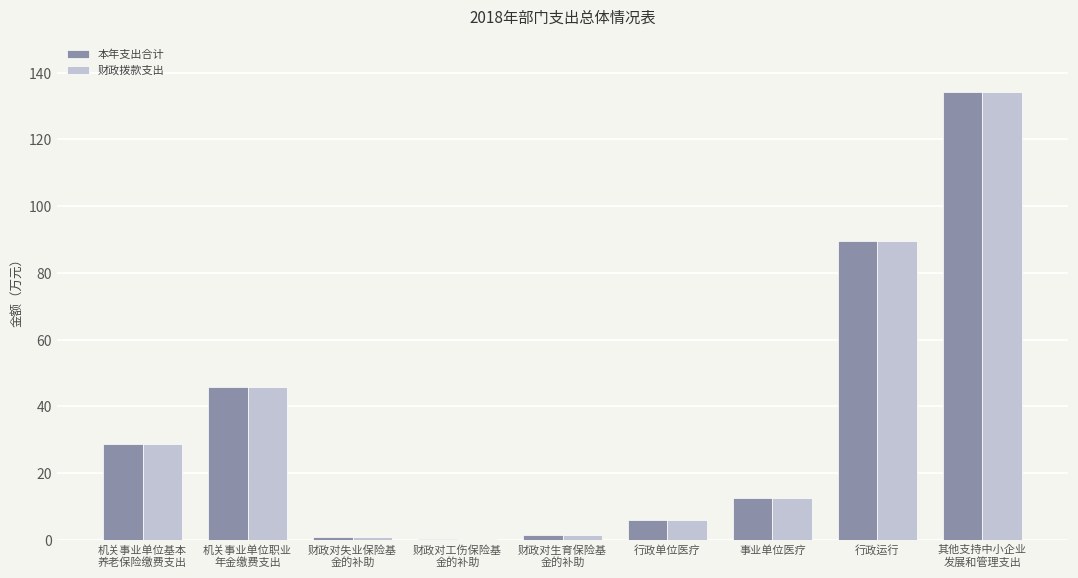

The value of 财政拨款支出 at 事业单位医疗 is 4.7. True or false?

False